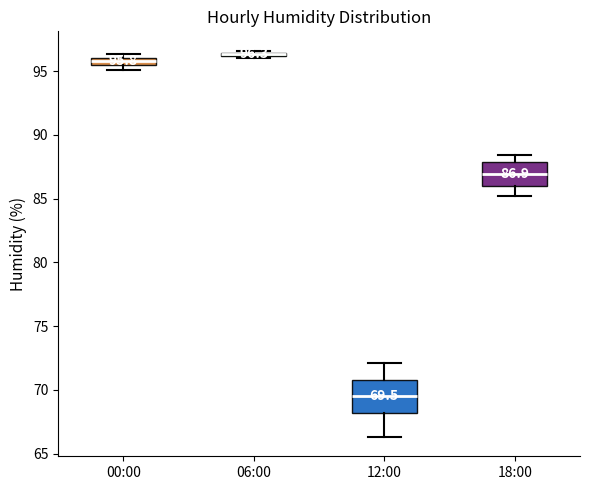

Which box is the tallest, from its lower edge to its upper edge?

12:00